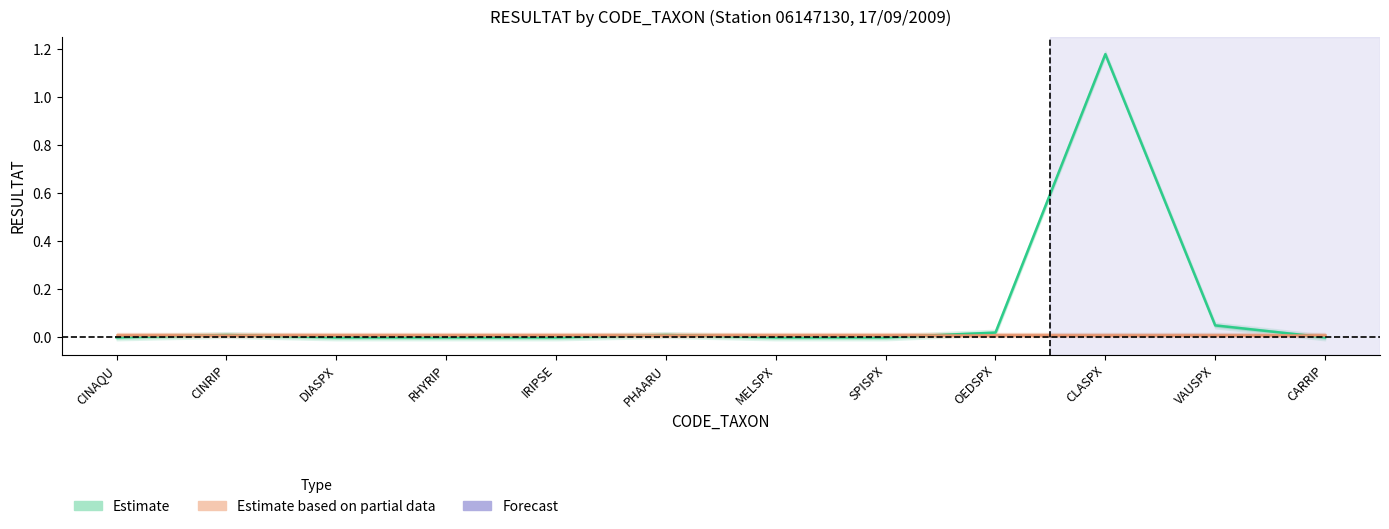

Which series ends up on top after the final intersection of Estimate based on partial data and Estimate?

Estimate based on partial data